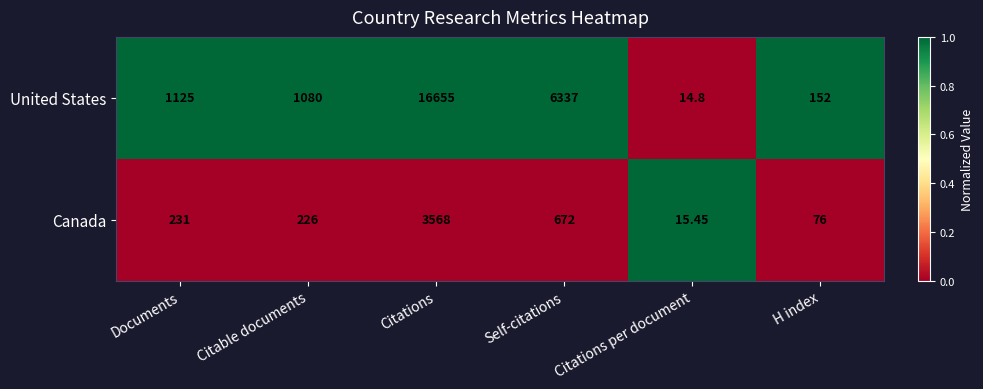

Which label corresponds to the largest value in the chart?

Citations